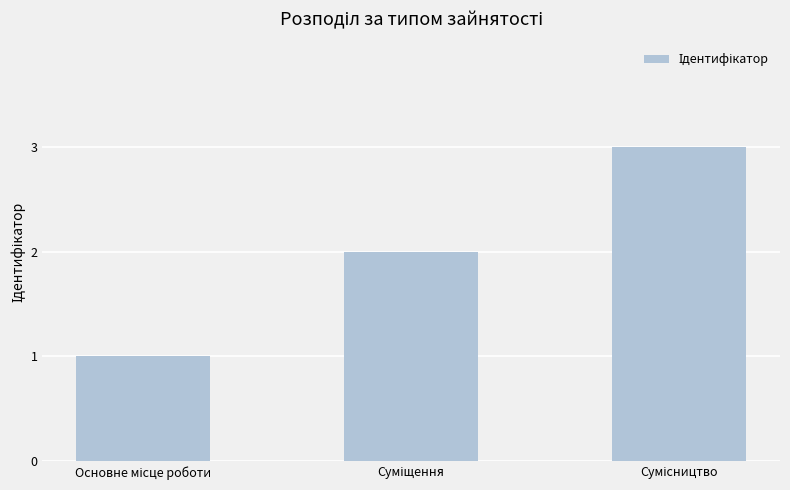

What is the value of the 3rd bar from the left?

3